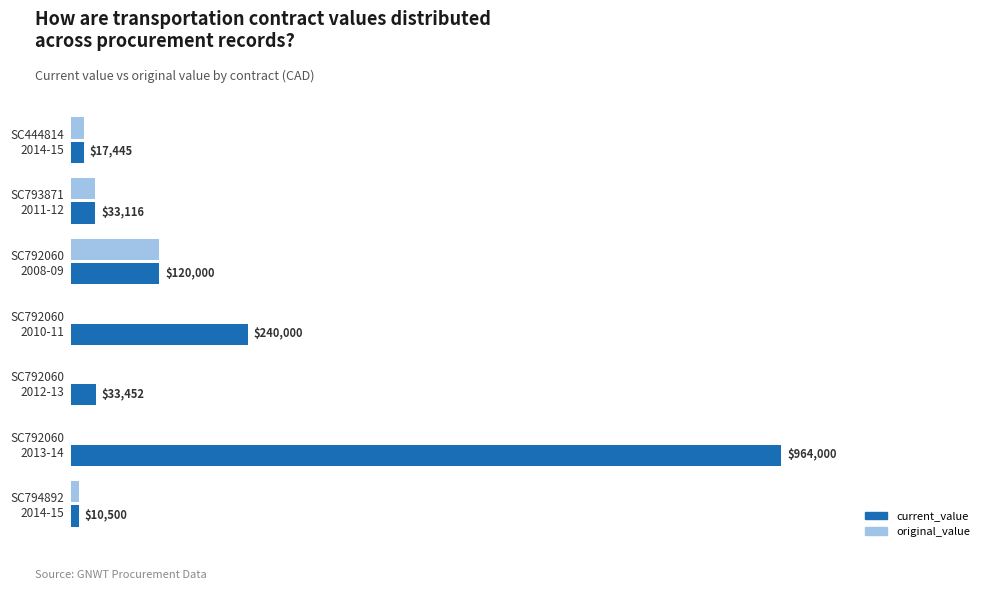

At which label is current_value closest to 487250?

SC792060
2010-11